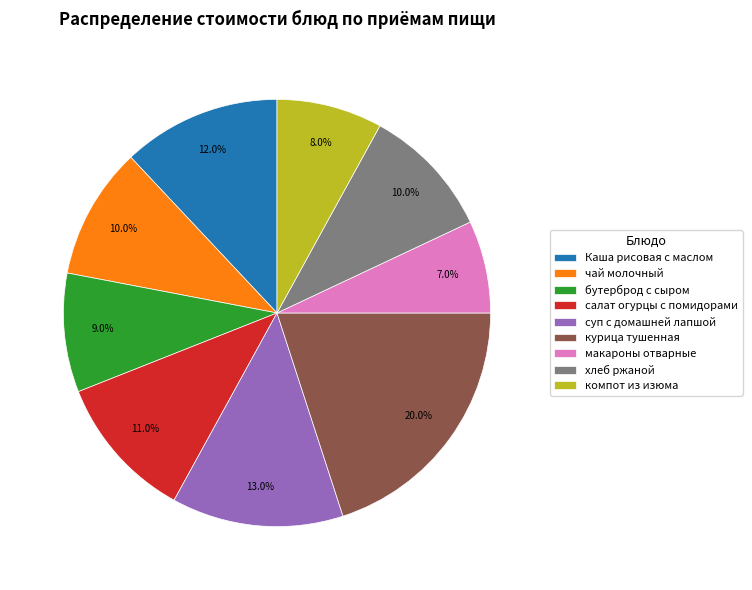

Which category has the smallest portion of the pie?

макароны отварные